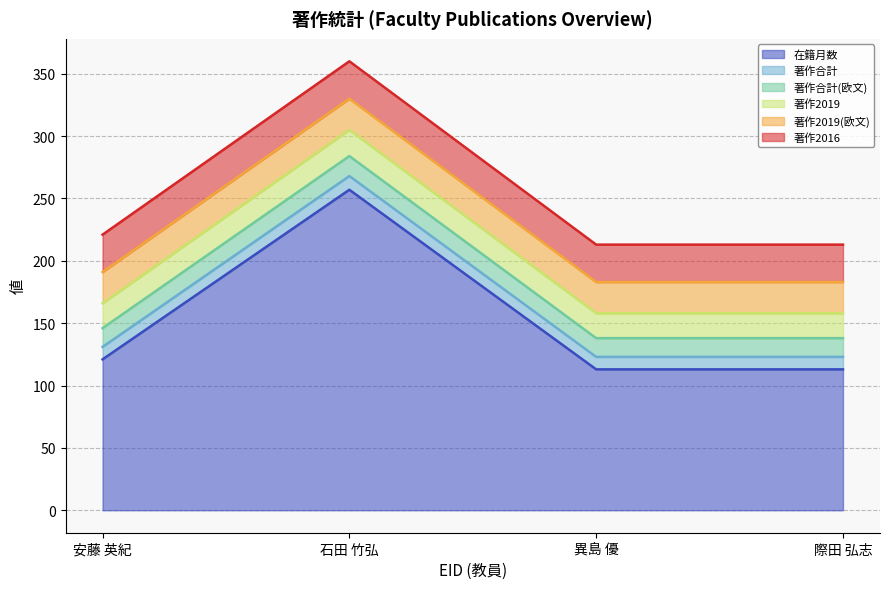

What is the minimum value for 在籍月数?

113